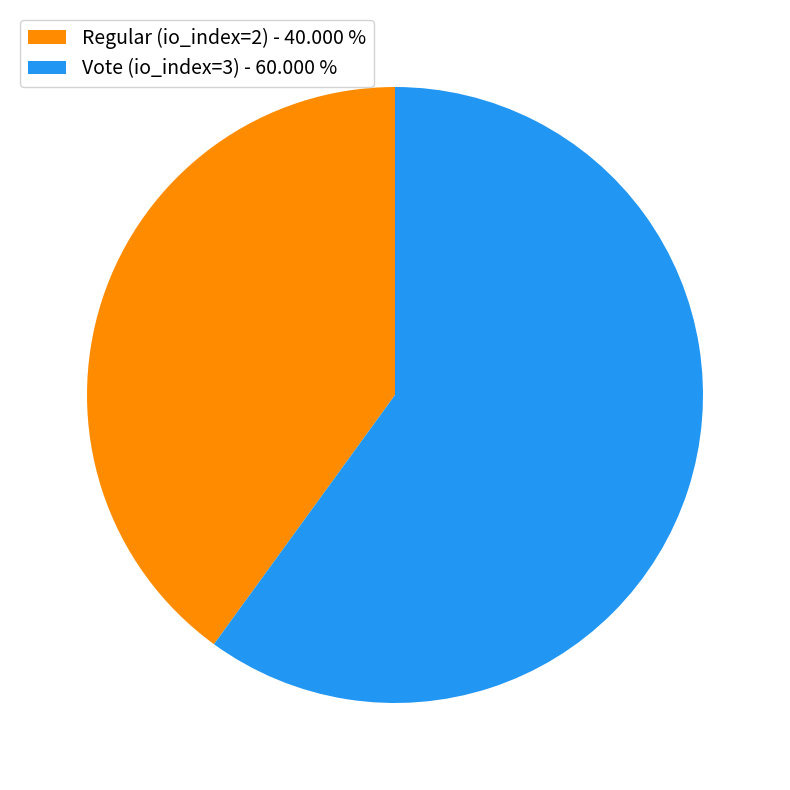

Is there any slice that represents more than half of the pie?

Yes